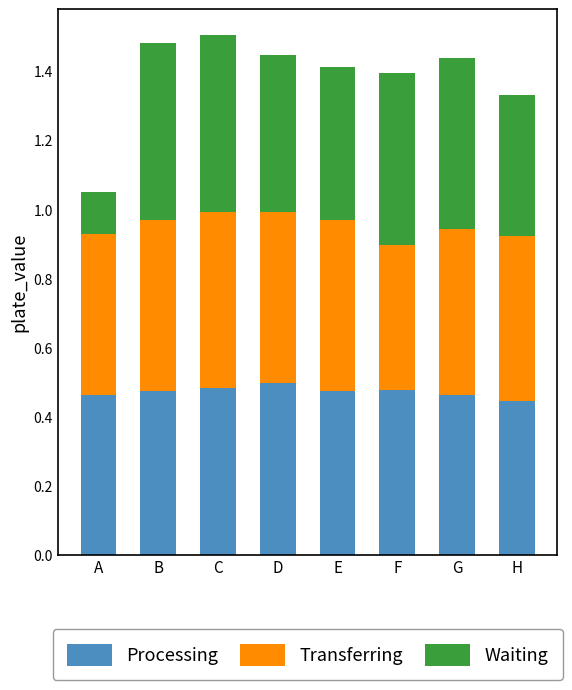

What is the sum of all Processing values?

3.8